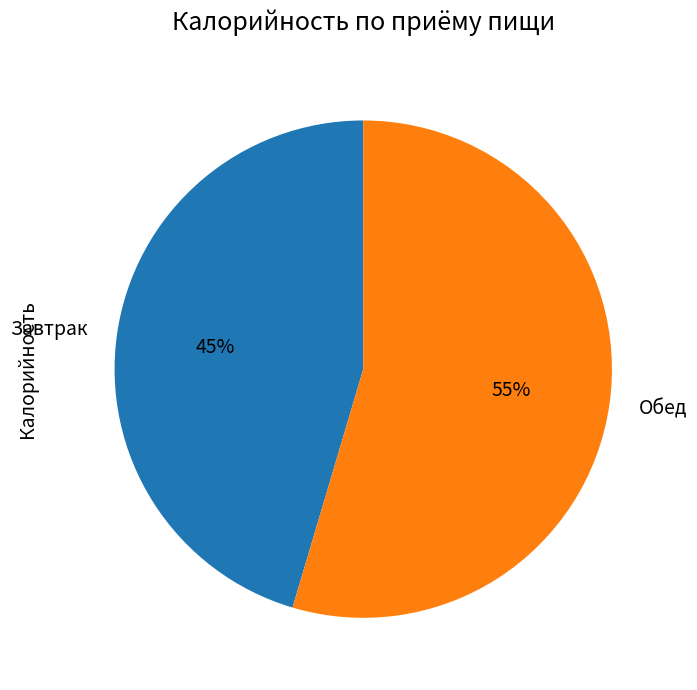

To the nearest percent, what is the combined percentage of Завтрак and Обед?

100%